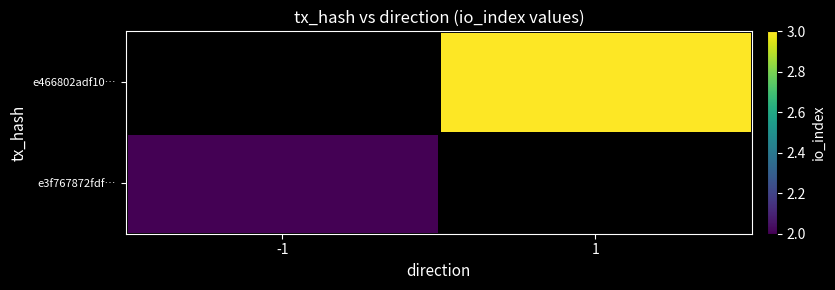

How many distinct data groups are displayed?

2